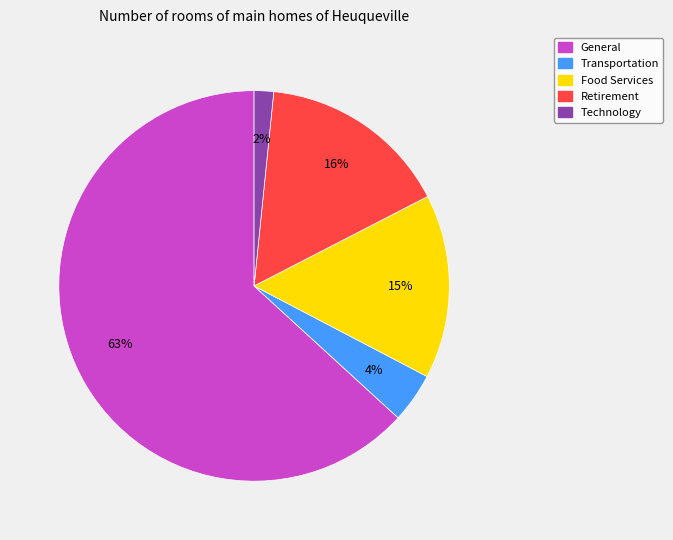

Do Retirement and Technology together represent more than half of the pie?

No